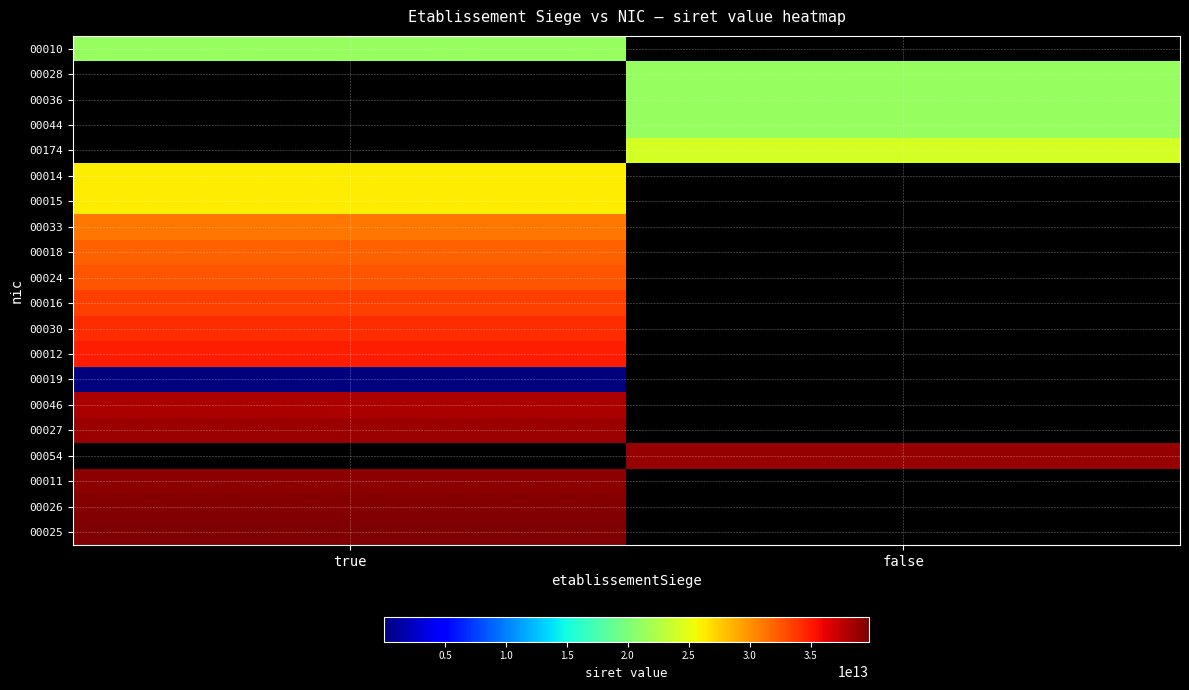

True or false: 00019 has a value of 351723572.0 at true.

True